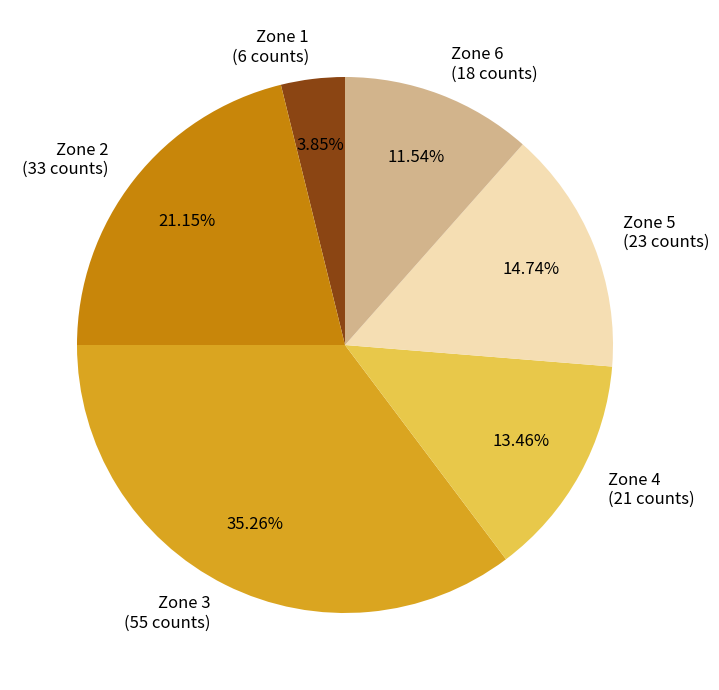

Between Zone 2 (33 counts) and Zone 4 (21 counts), which is larger?

Zone 2 (33 counts)